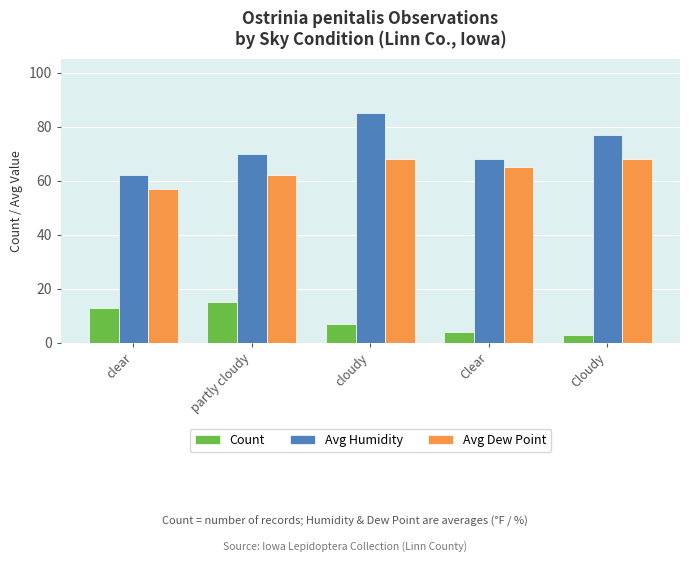

Which series has the widest spread of values?

Avg Humidity